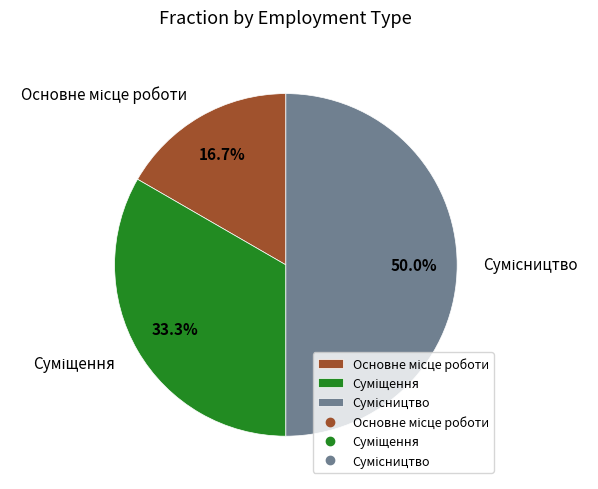

Do Основне місце роботи and Сумісництво together represent more than half of the pie?

Yes